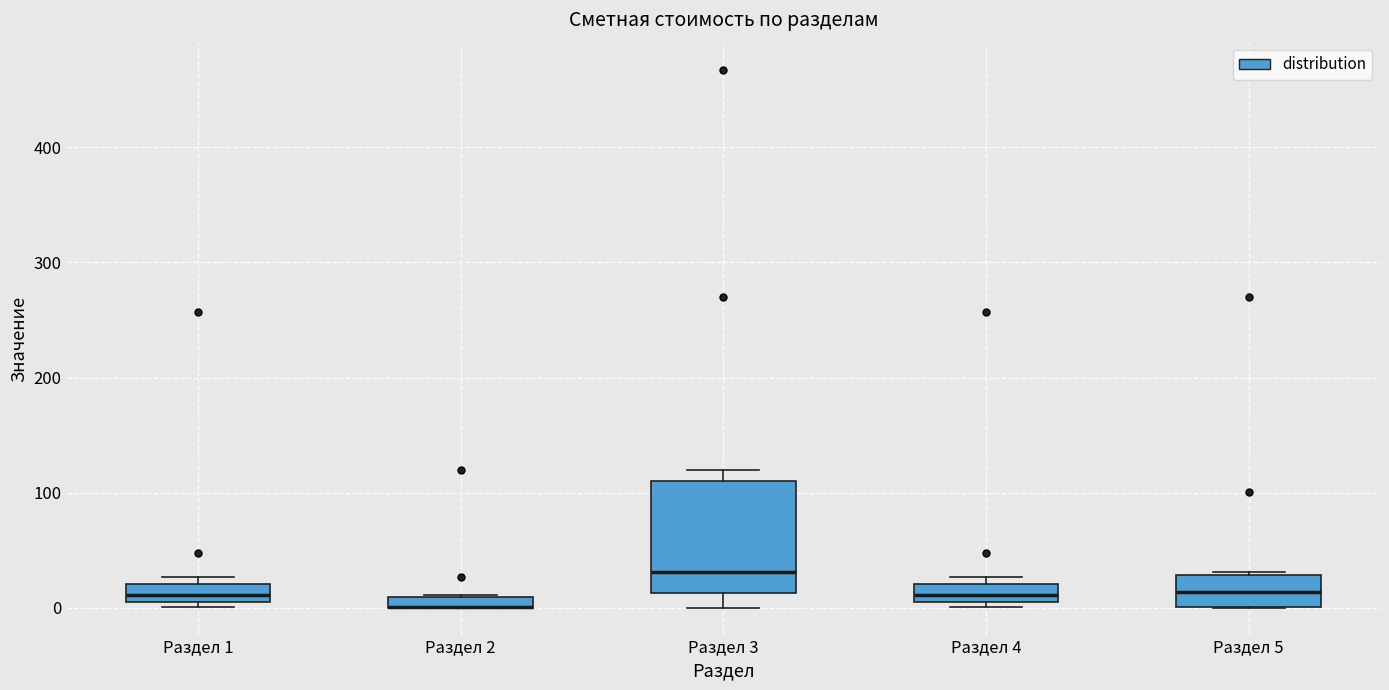

Where does the median line of the box for Раздел 1 sit on the y-axis? The values are not printed on the chart, so give them approximately, as read against the axis.

10